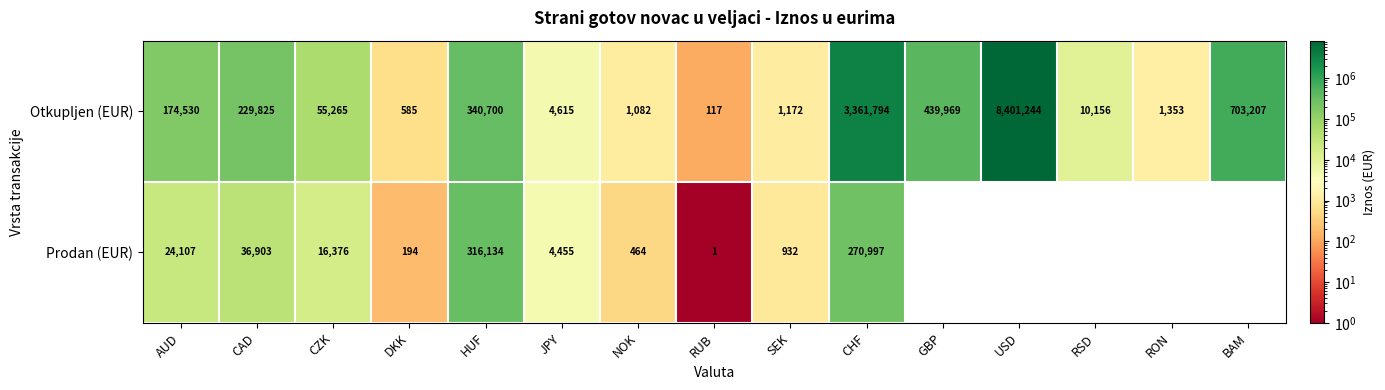

Is the value of Otkupljen (EUR) at CZK greater than the value of Prodan (EUR) at HUF?

No